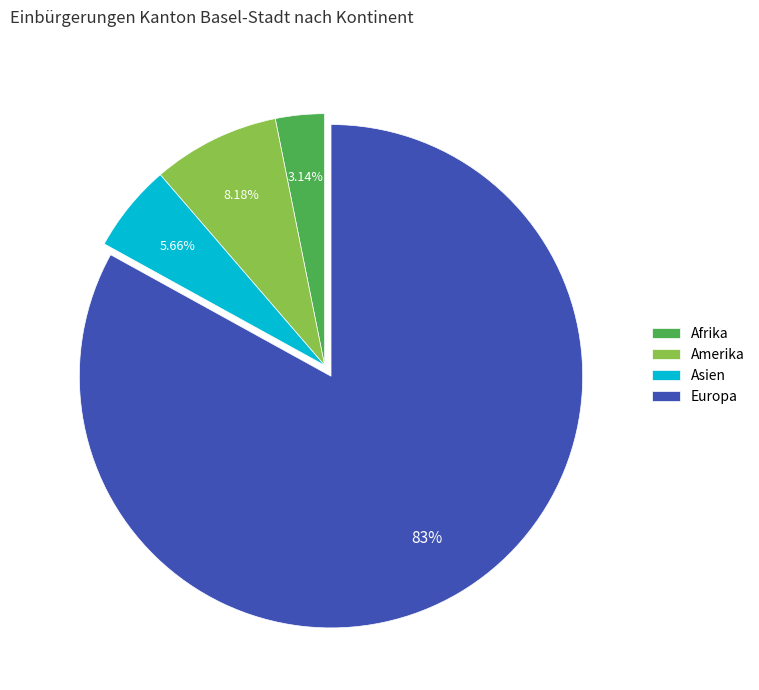

To the nearest percent, what is the difference between the Asien and Europa slice percentages?

77%